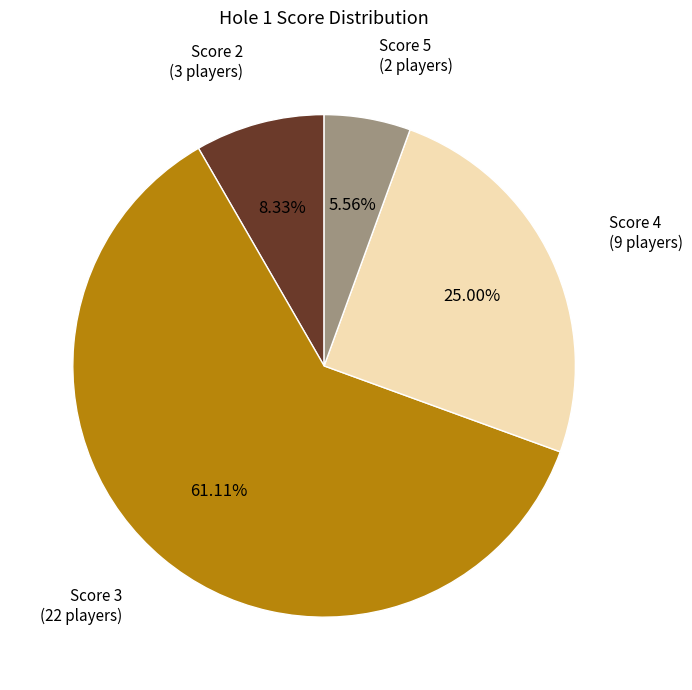

Is there any slice that represents more than half of the pie?

Yes